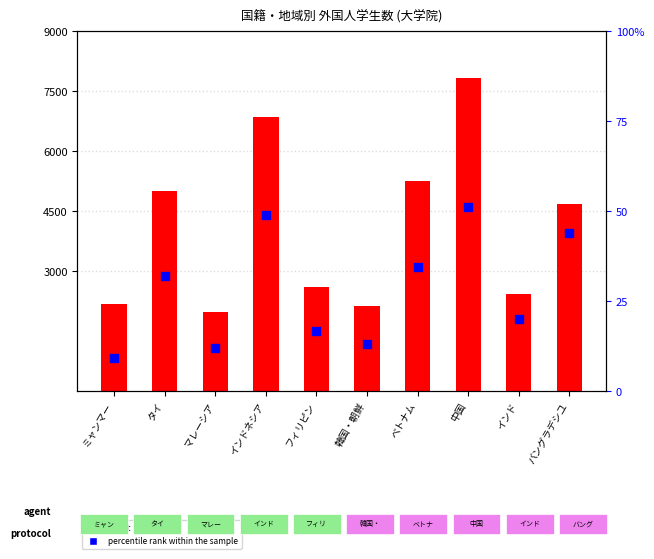

Which series reaches the minimum Y coordinate?

percentile rank within the sample